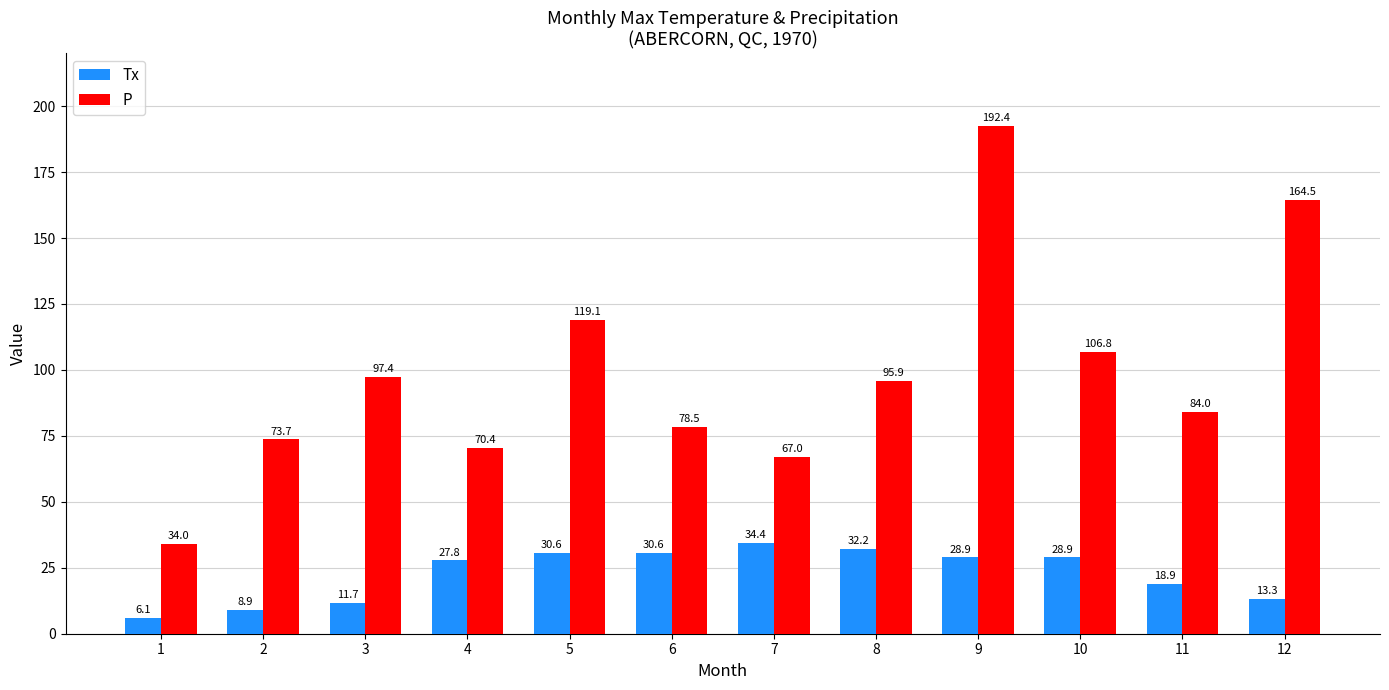

List the series in order of their peak value, highest first.

P, Tx